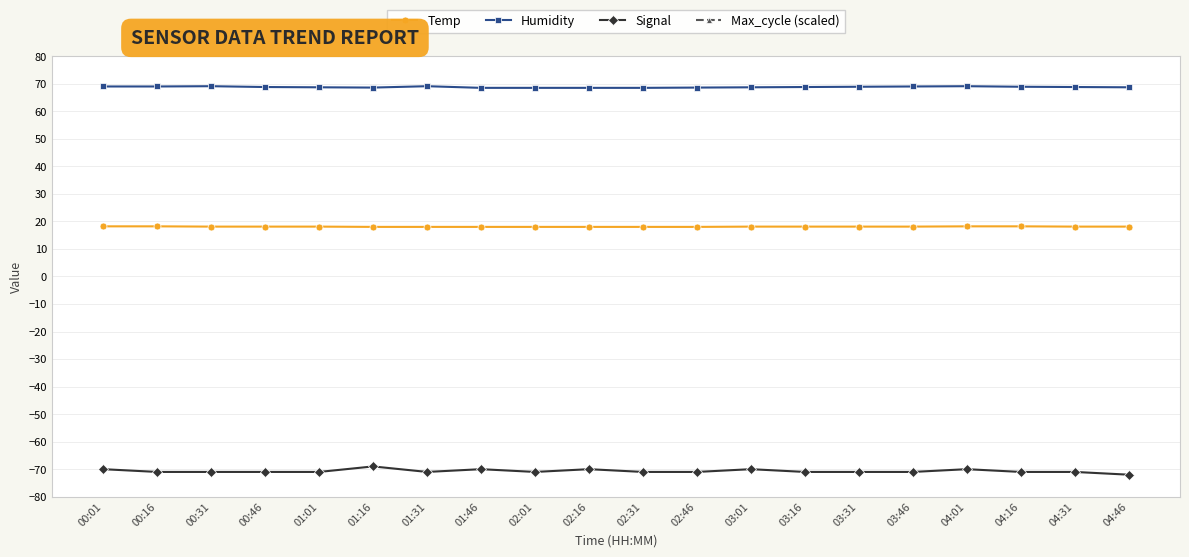

The Max_cycle (scaled) series shows 132.1 at 02:31. True or false?

False